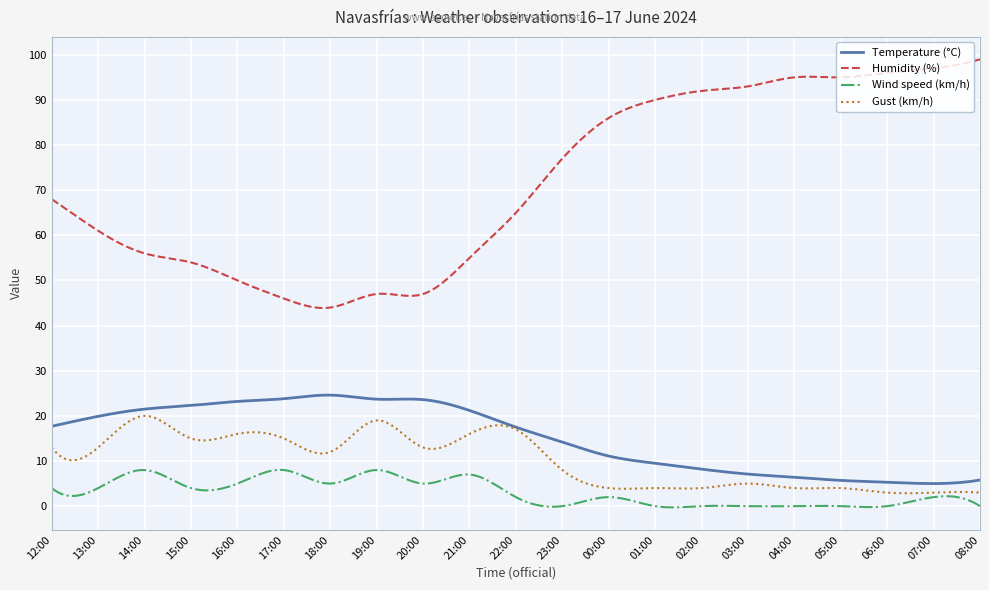

Which series has the widest spread of values?

Humidity (%)